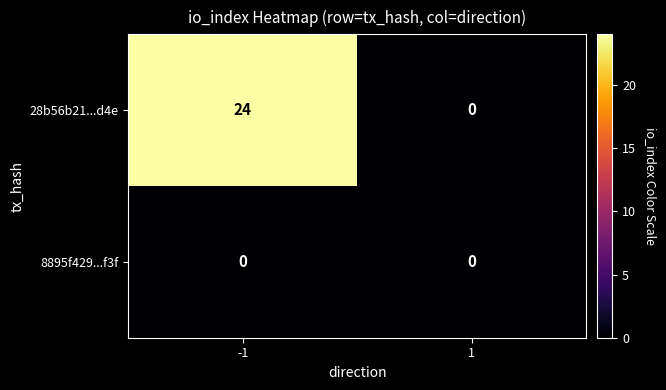

What is the sum of the 28b56b21...d4e values at 1 and -1?

24